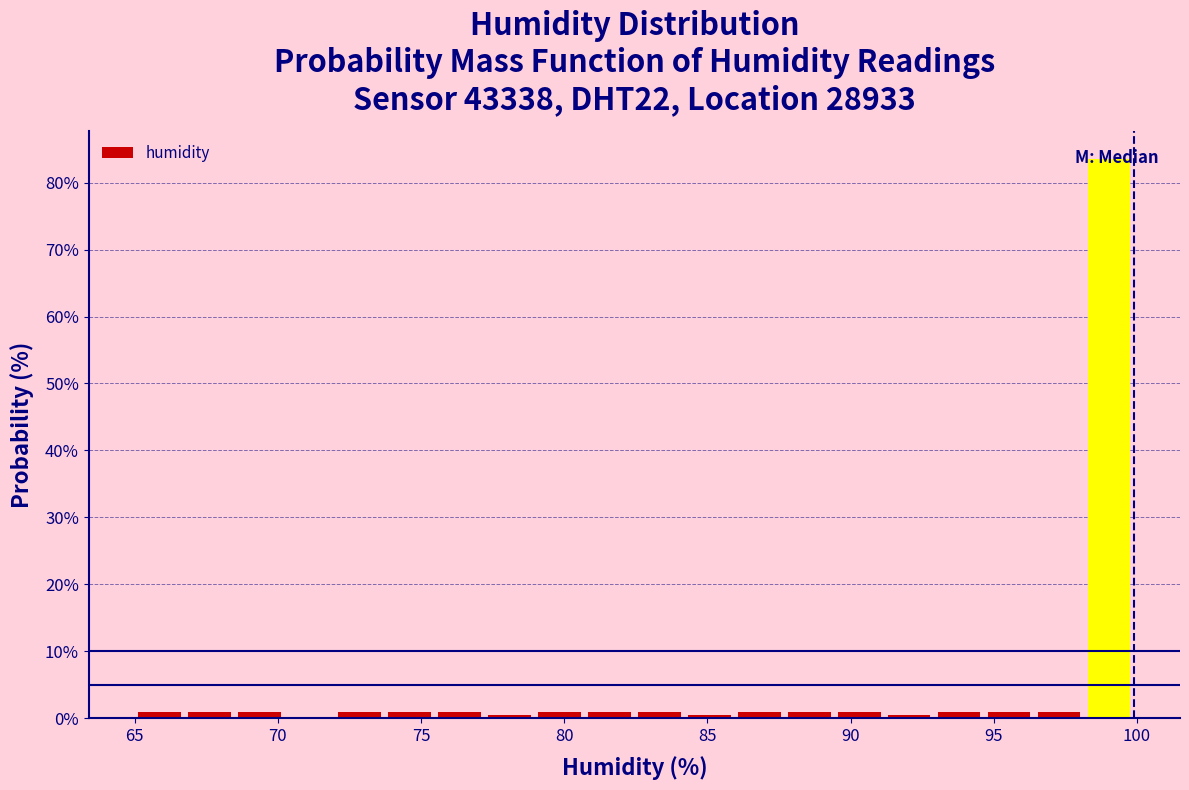

Read against the x-axis, roughly where is the centre of the tallest bar?

99.0